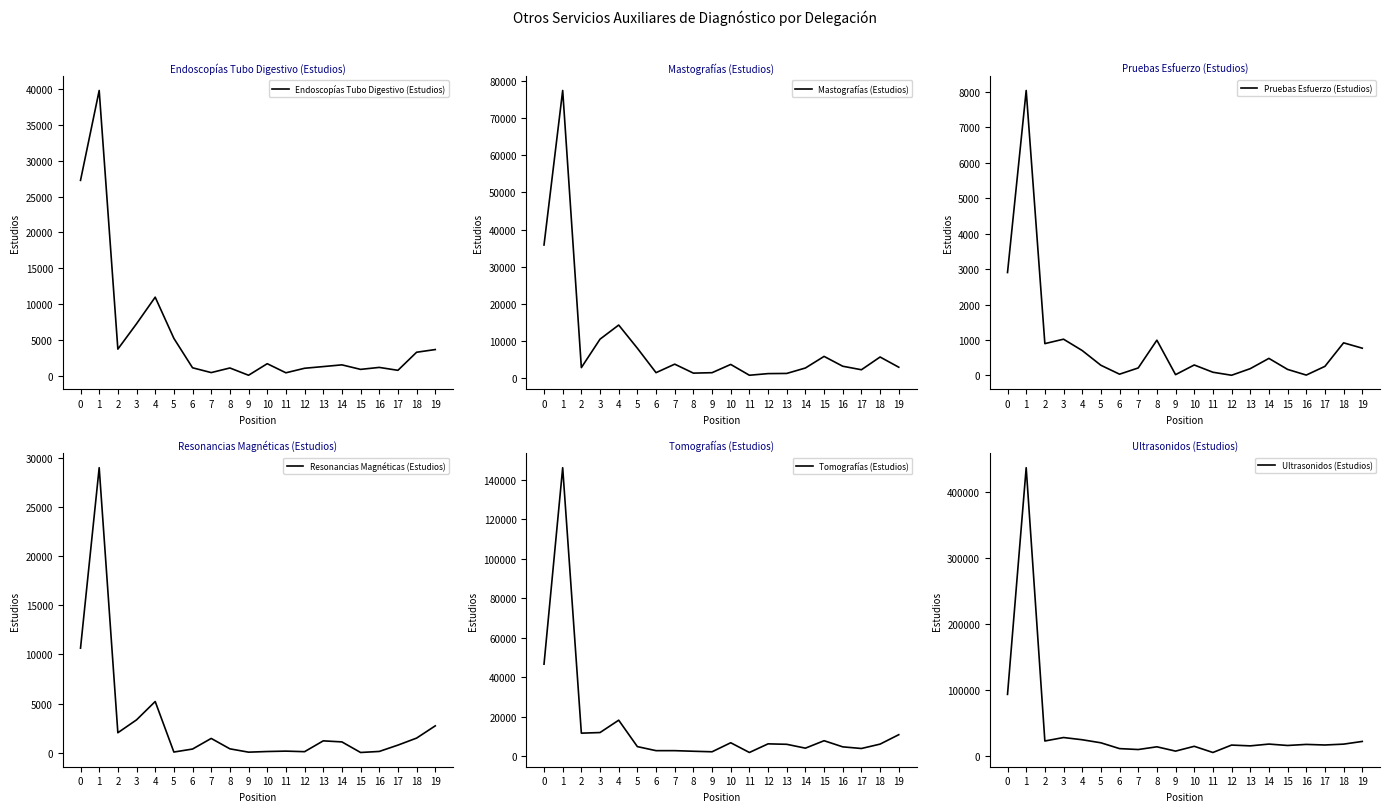

At which category does Resonancias Magnéticas (Estudios) reach its first local peak?

1